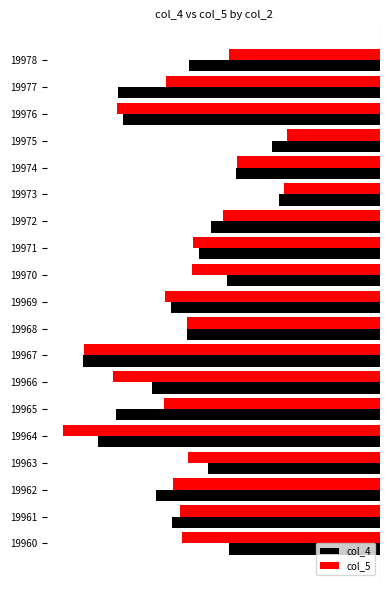

What are all the series names shown in the legend?

col_4, col_5